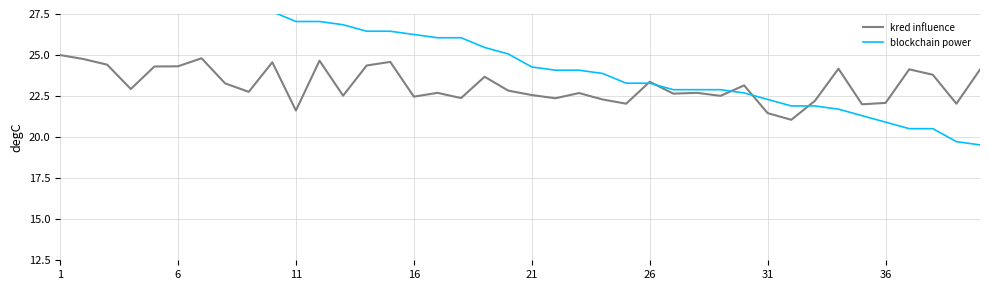

What are all the series names shown in the legend?

kred influence, blockchain power